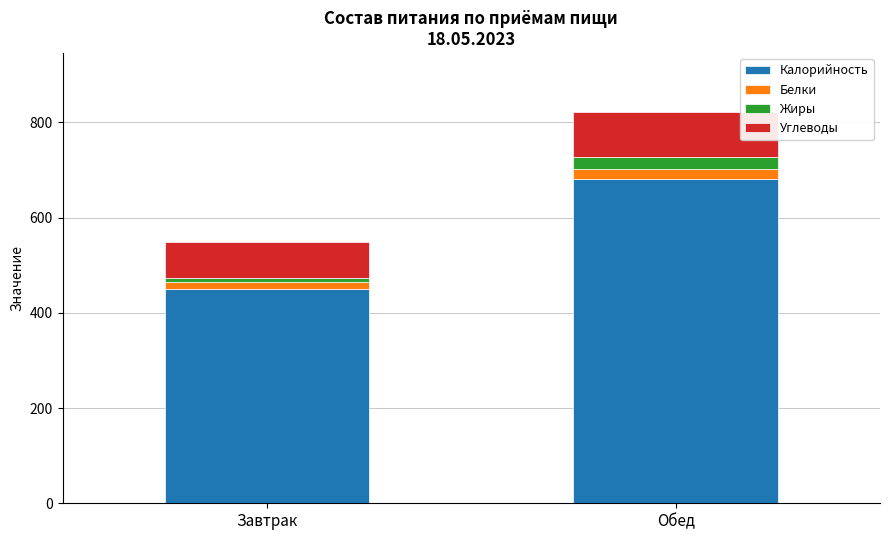

The value of Калорийность at Обед is 139.4. True or false?

False